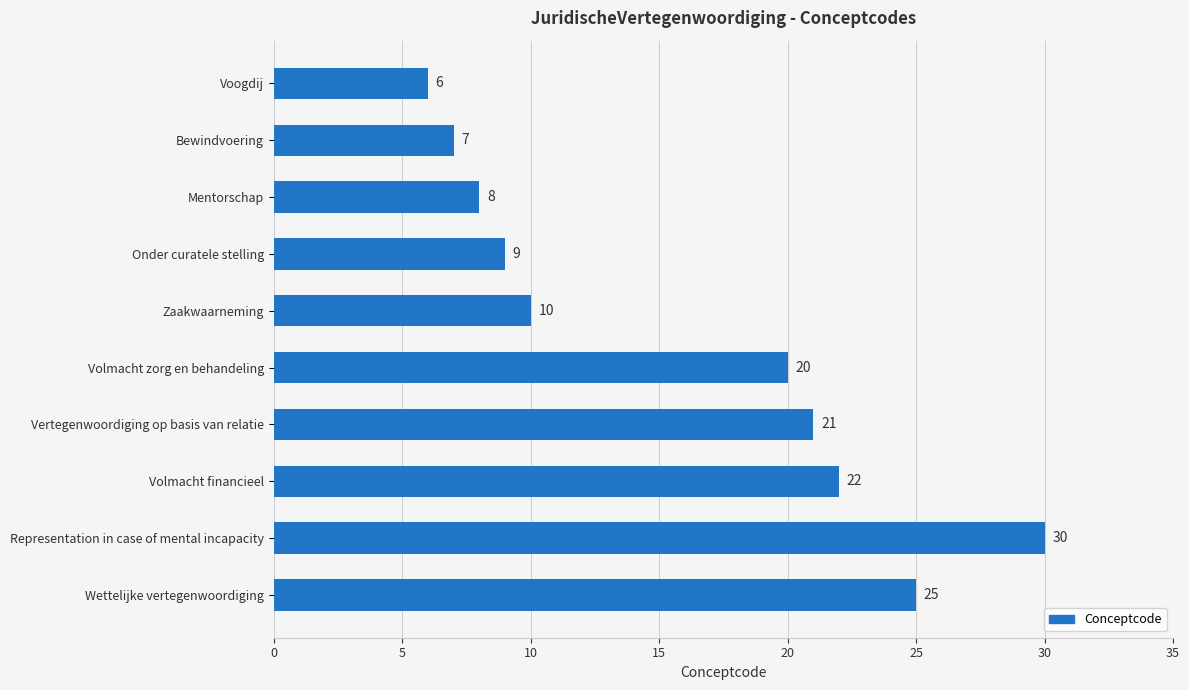

Are the bars grouped side by side (vs. stacked)?

No